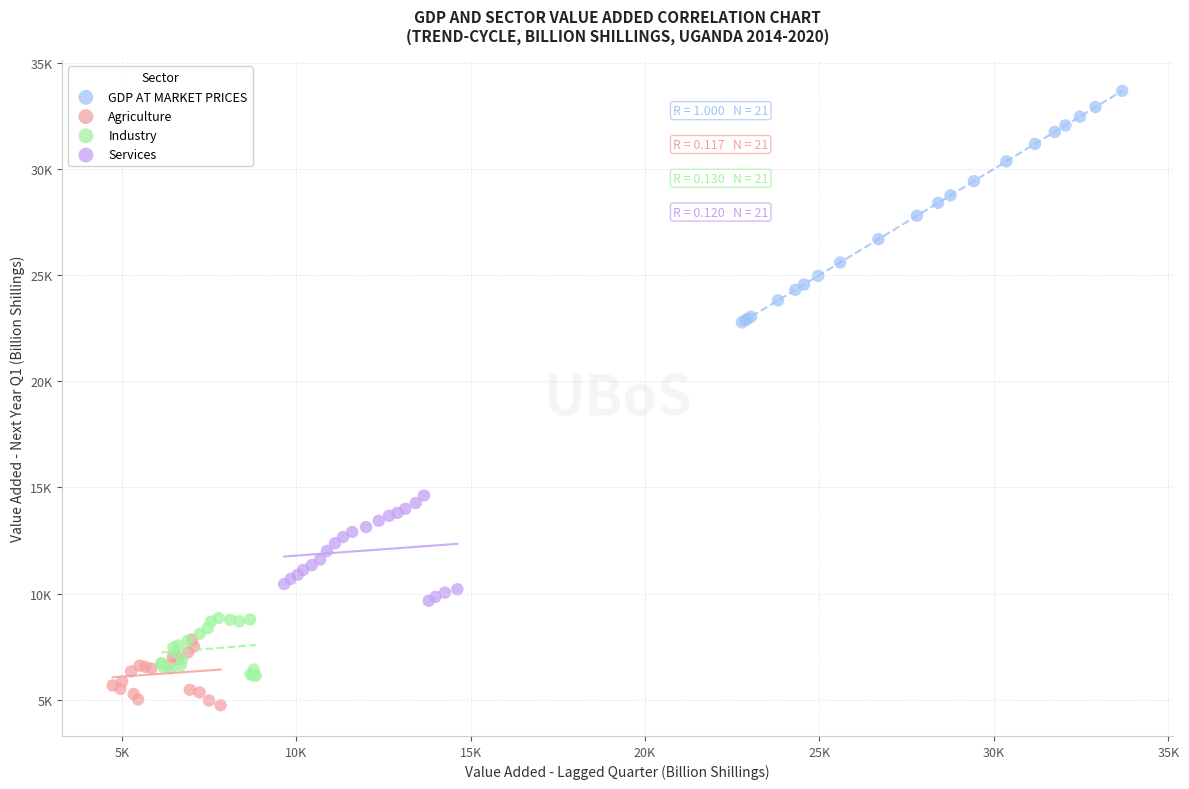

What are all the series names shown in the legend?

GDP AT MARKET PRICES, Agriculture, Industry, Services